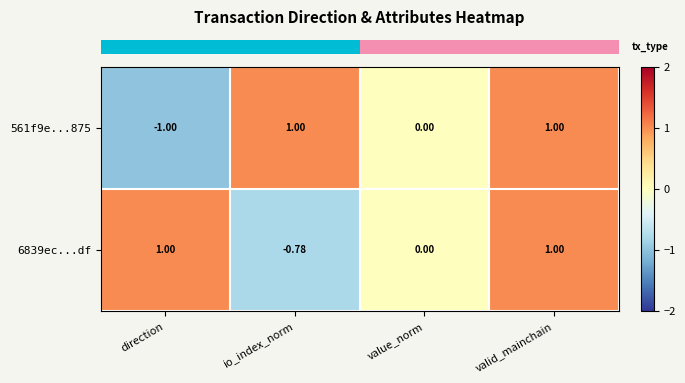

How many values in 561f9e...875 are below zero?

1